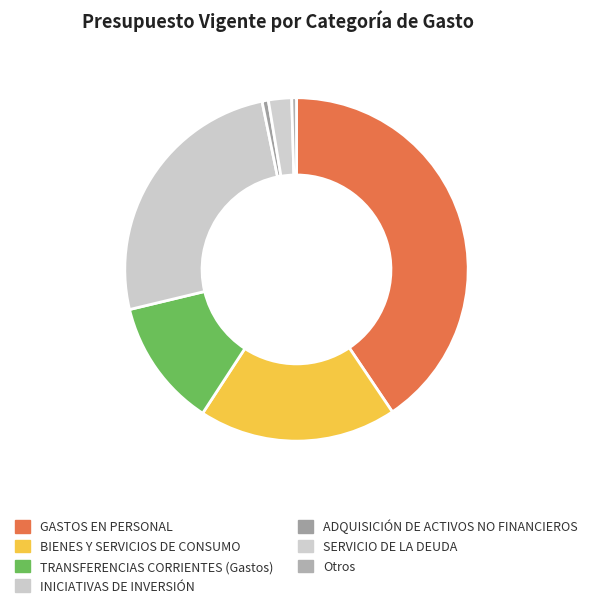

Is ADQUISICIÓN DE ACTIVOS NO FINANCIEROS the majority of the pie?

No